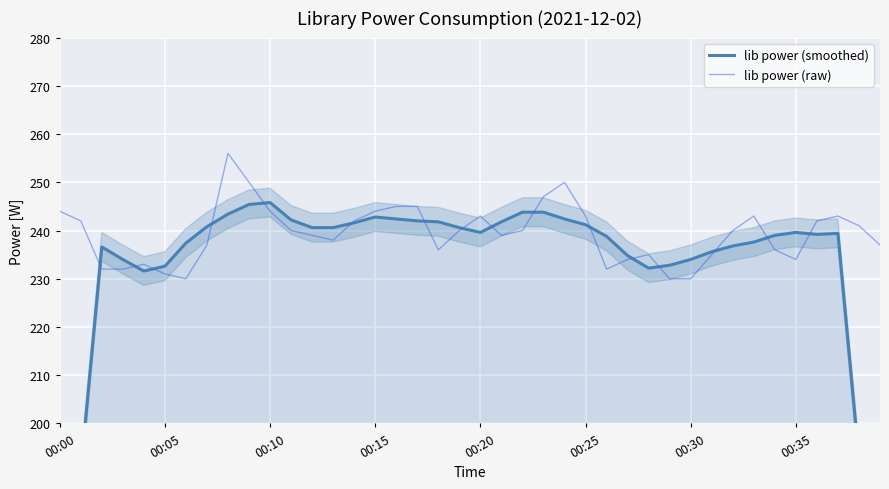

Is it true that lib power (smoothed) equals 243.8 at 23?

True